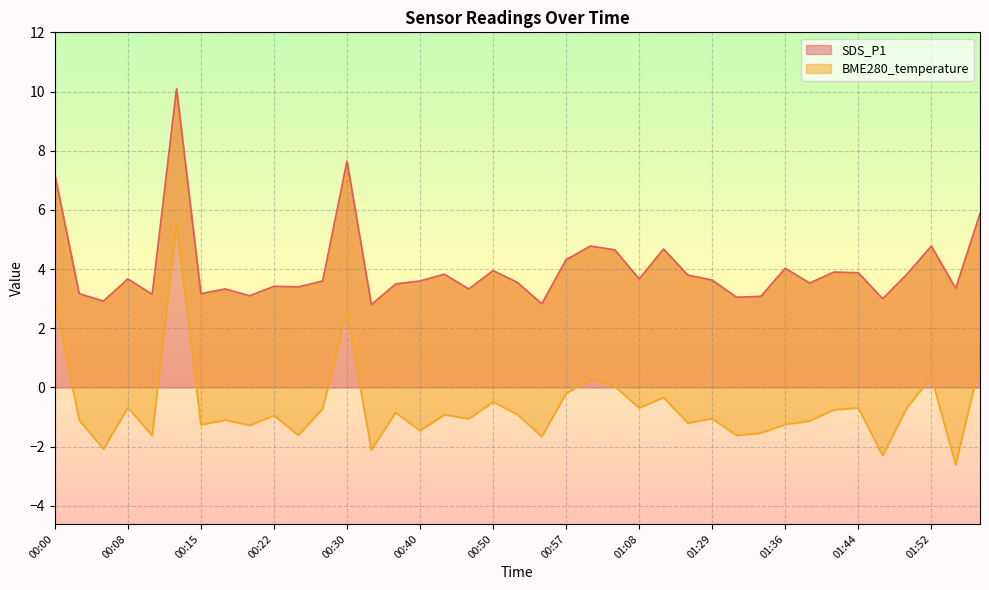

True or false: there are more than 2 points higher than both neighbors.

True